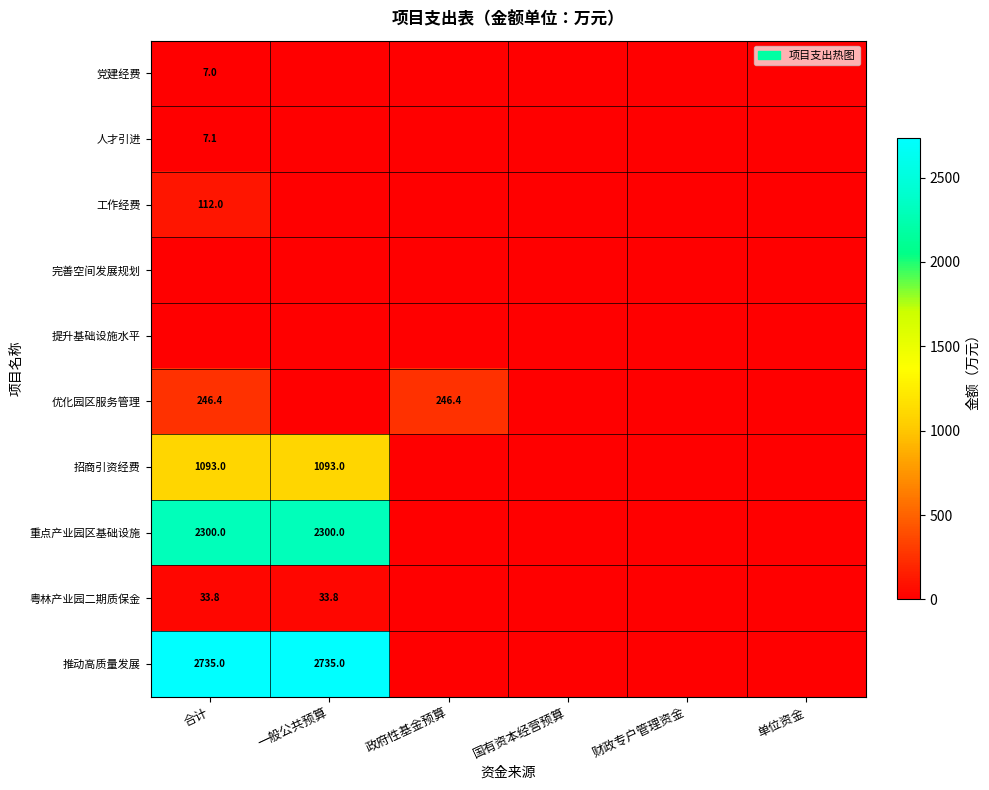

Between 合计 and 国有资本经营预算, which is larger?

合计